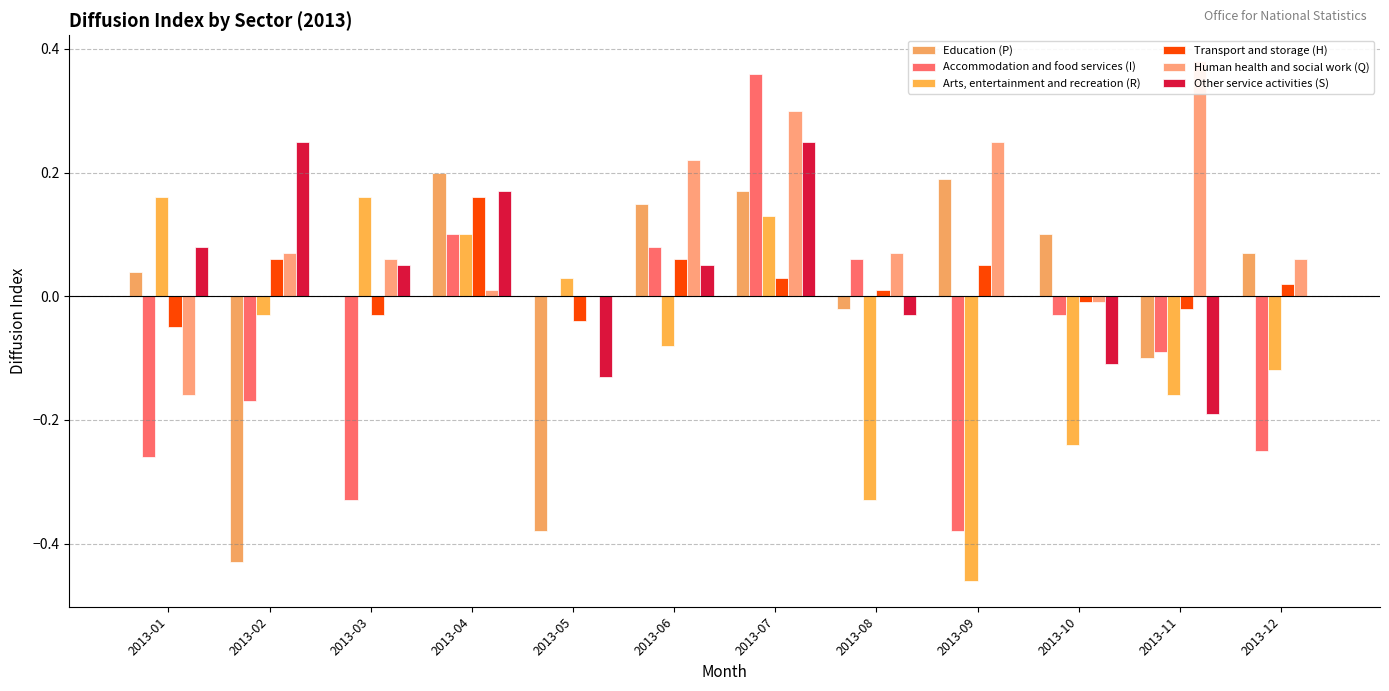

Reading right to left, transcribe all the data shown in this chart.

Education (P): 2013-12=0.1	2013-11=-0.1	2013-10=0.1	2013-09=0.2	2013-08=-0.0	2013-07=0.2	2013-06=0.1	2013-05=-0.4	2013-04=0.2	2013-03=0.0	2013-02=-0.4	2013-01=0.0
Accommodation and food services (I): 2013-12=-0.2	2013-11=-0.1	2013-10=-0.0	2013-09=-0.4	2013-08=0.1	2013-07=0.4	2013-06=0.1	2013-05=0.0	2013-04=0.1	2013-03=-0.3	2013-02=-0.2	2013-01=-0.3
Arts, entertainment and recreation (R): 2013-12=-0.1	2013-11=-0.2	2013-10=-0.2	2013-09=-0.5	2013-08=-0.3	2013-07=0.1	2013-06=-0.1	2013-05=0.0	2013-04=0.1	2013-03=0.2	2013-02=-0.0	2013-01=0.2
Transport and storage (H): 2013-12=0.0	2013-11=-0.0	2013-10=-0.0	2013-09=0.1	2013-08=0.0	2013-07=0.0	2013-06=0.1	2013-05=-0.0	2013-04=0.2	2013-03=-0.0	2013-02=0.1	2013-01=-0.1
Human health and social work (Q): 2013-12=0.1	2013-11=0.4	2013-10=-0.0	2013-09=0.2	2013-08=0.1	2013-07=0.3	2013-06=0.2	2013-05=0.0	2013-04=0.0	2013-03=0.1	2013-02=0.1	2013-01=-0.2
Other service activities (S): 2013-12=0.0	2013-11=-0.2	2013-10=-0.1	2013-09=0.0	2013-08=-0.0	2013-07=0.2	2013-06=0.1	2013-05=-0.1	2013-04=0.2	2013-03=0.1	2013-02=0.2	2013-01=0.1